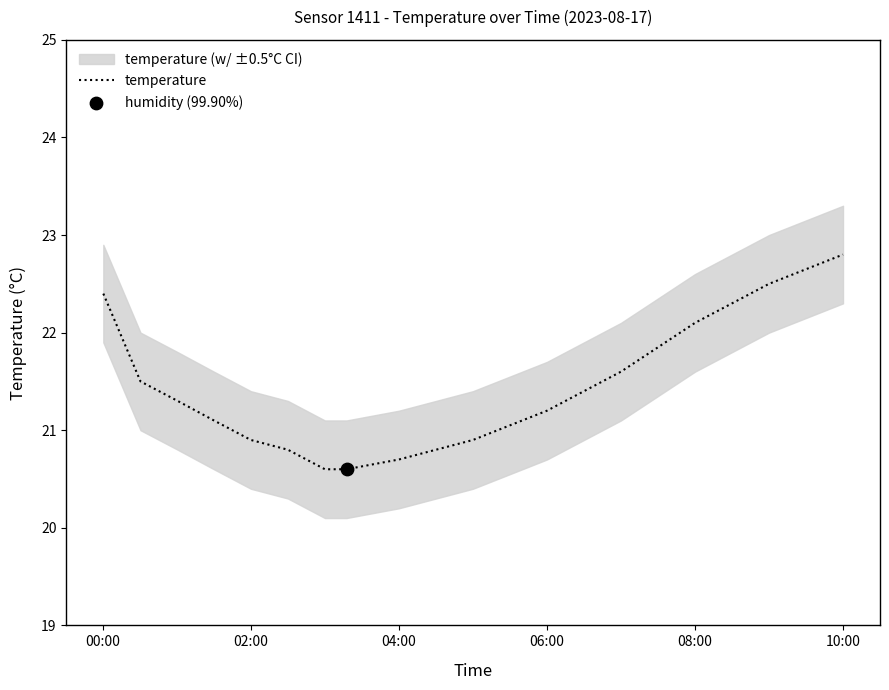

At which label does temperature reach its peak?

10:00